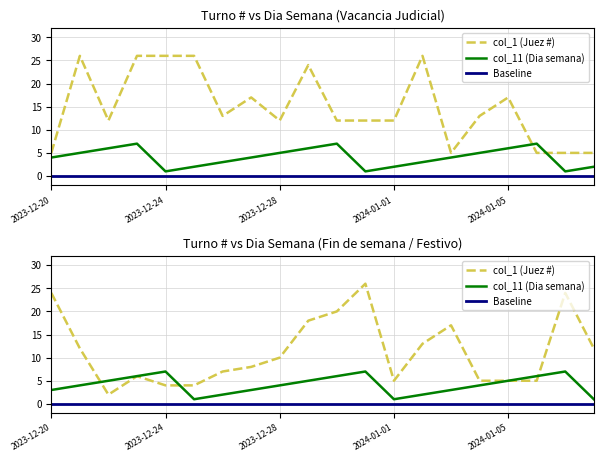

Where do col_11_top and col_1_bot first cross each other?

2023-12-21 and 2023-12-22